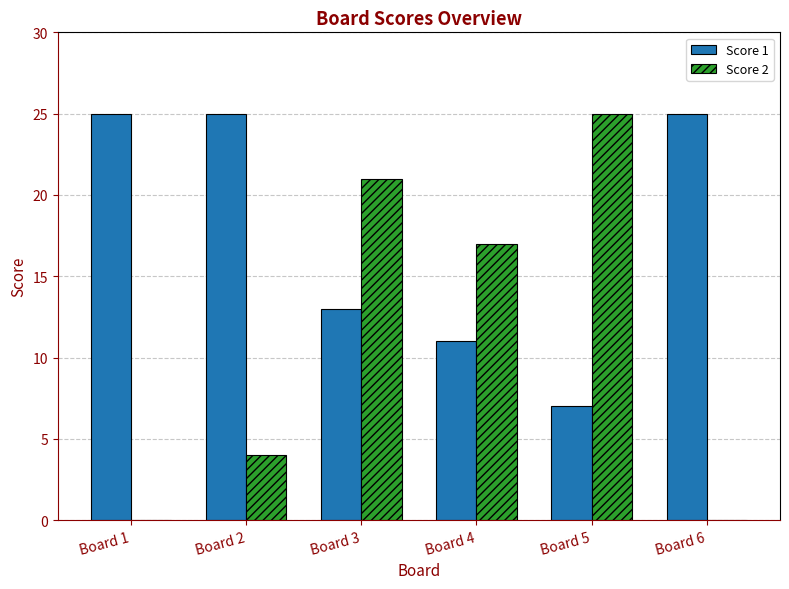

True or false: Score 2 has a value of 3 at Board 2.

False